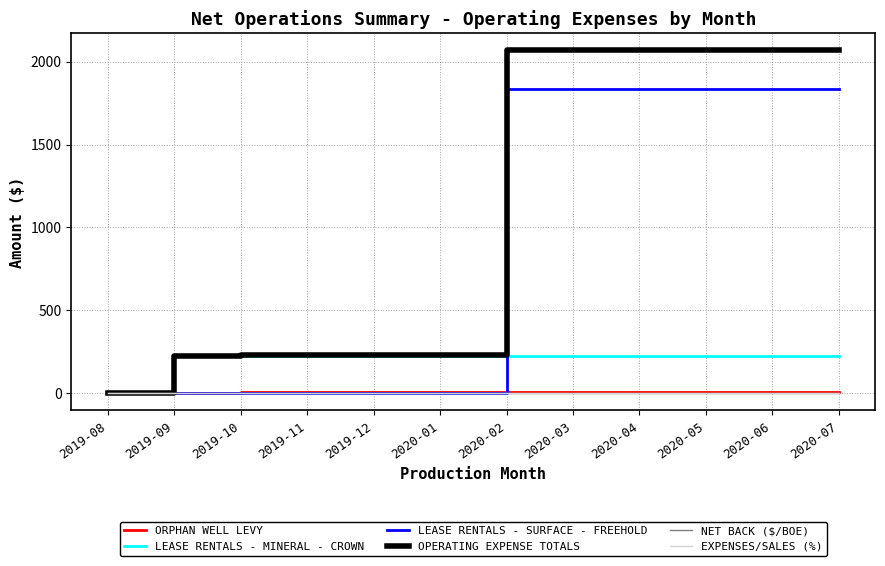

Reading left to right, list all the values displayed in this chart.

ORPHAN WELL LEVY: 1.5	3.1	4.6	6.1	7.7	7.7	7.7	7.7	7.7	7.7	7.7	7.7
LEASE RENTALS - MINERAL - CROWN: 0.0	224.0	224.0	224.0	224.0	224.0	224.0	224.0	224.0	224.0	224.0	224.0
LEASE RENTALS - SURFACE - FREEHOLD: 0.0	0.0	0.0	0.0	0.0	0.0	1837.5	1837.5	1837.5	1837.5	1837.5	1837.5
OPERATING EXPENSE TOTALS: 1.5	227.1	228.6	230.1	231.7	231.7	2069.2	2069.2	2069.2	2069.2	2069.2	2069.2
NET BACK ($/BOE): 0.0	0.0	0.0	0.0	0.0	0.0	0.0	0.0	0.0	0.0	0.0	0.0
EXPENSES/SALES (%): 0.0	0.0	0.0	0.0	0.0	0.0	0.0	0.0	0.0	0.0	0.0	0.0